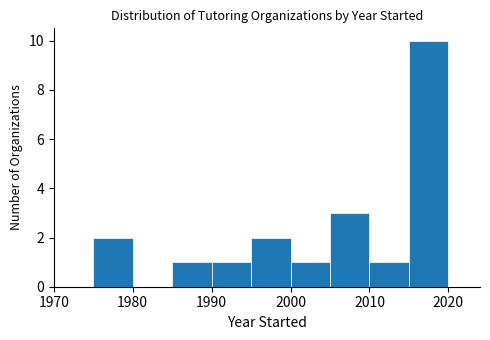

Reading left to right, transcribe this chart: for each bar, give the range it covers on the x-axis and its height. The values are not printed on the chart, so give them approximately, as read against the axis.

1970 to 1975: 0
1975 to 1980: 2
1980 to 1985: 0
1985 to 1990: 1
1990 to 1995: 1
1995 to 2000: 2
2000 to 2005: 1
2005 to 2010: 3
2010 to 2015: 1
2015 to 2020: 10